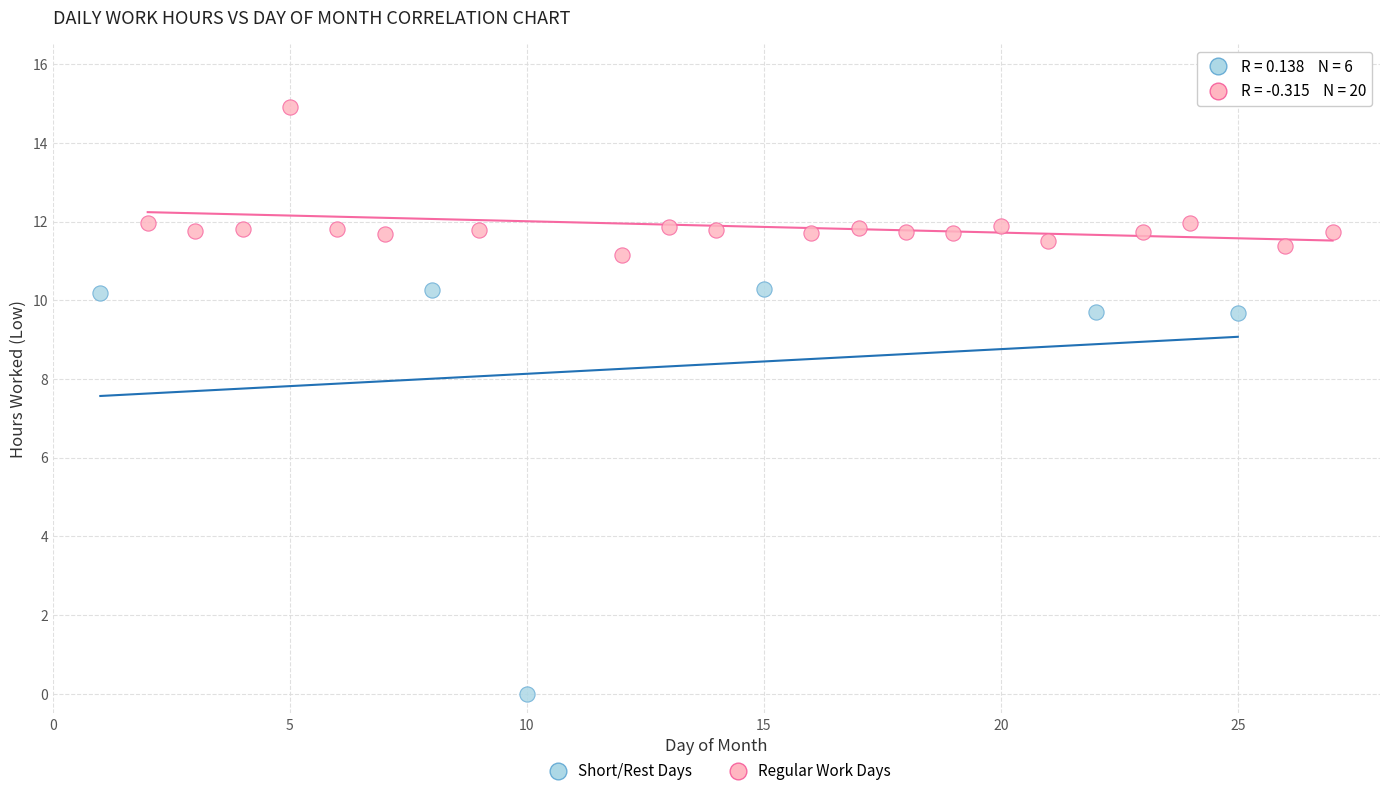

Which series has the widest spread of Y values?

Short/Rest Days